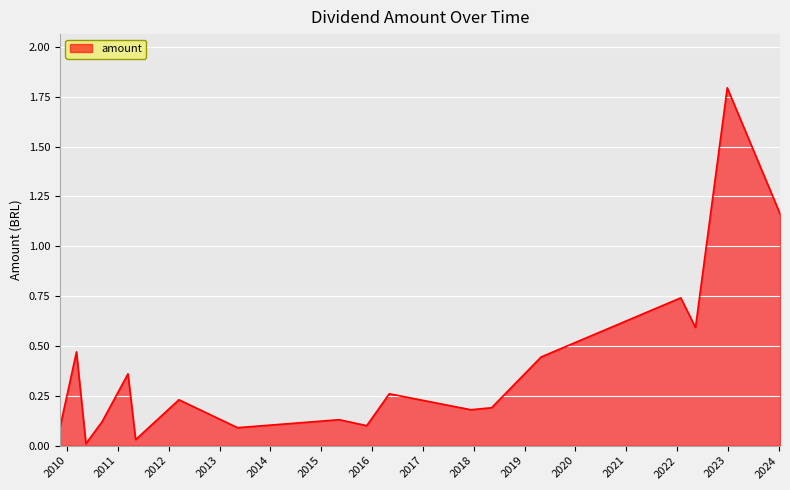

What is the maximum value shown in the chart?

1.8